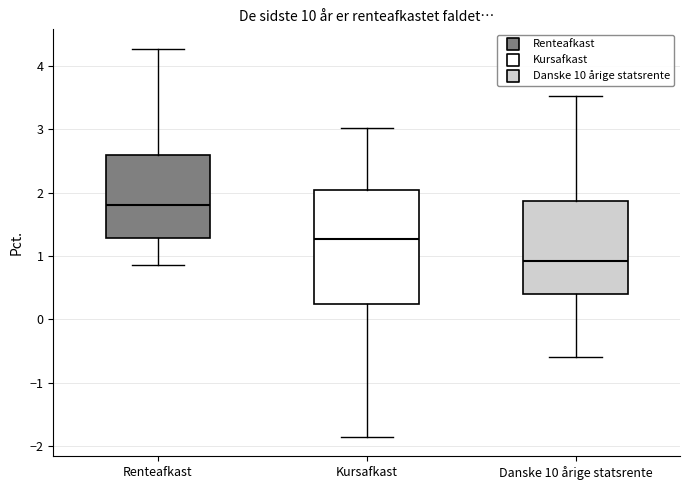

Reading left to right, read every box against the y-axis: the position of its median line, the range the box covers, and the ends of its whiskers. The values are not printed on the chart, so give them approximately, as read against the axis.

Renteafkast: median 1.8, box 1.3 to 2.6, whiskers 0.9 to 4.3
Kursafkast: median 1.3, box 0.2 to 2.0, whiskers -1.9 to 3.0
Danske 10 årige statsrente: median 0.9, box 0.4 to 1.9, whiskers -0.6 to 3.5